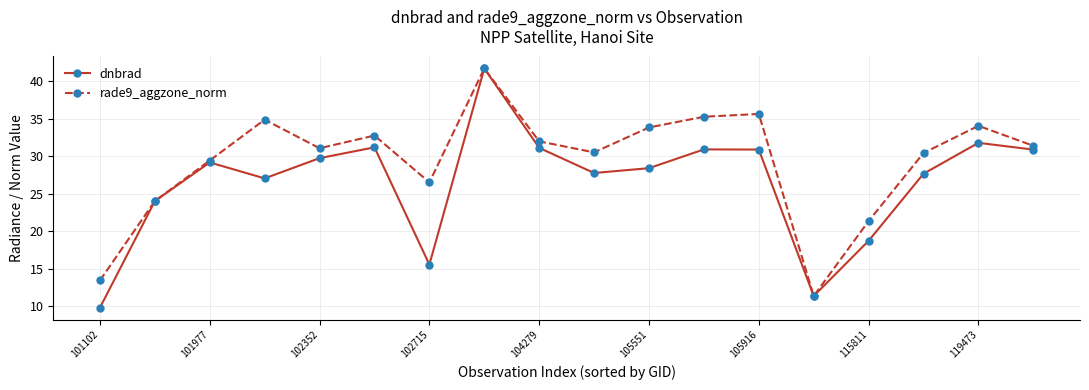

What is the value of the rade9_aggzone_norm point at the 12th from the left?

35.2